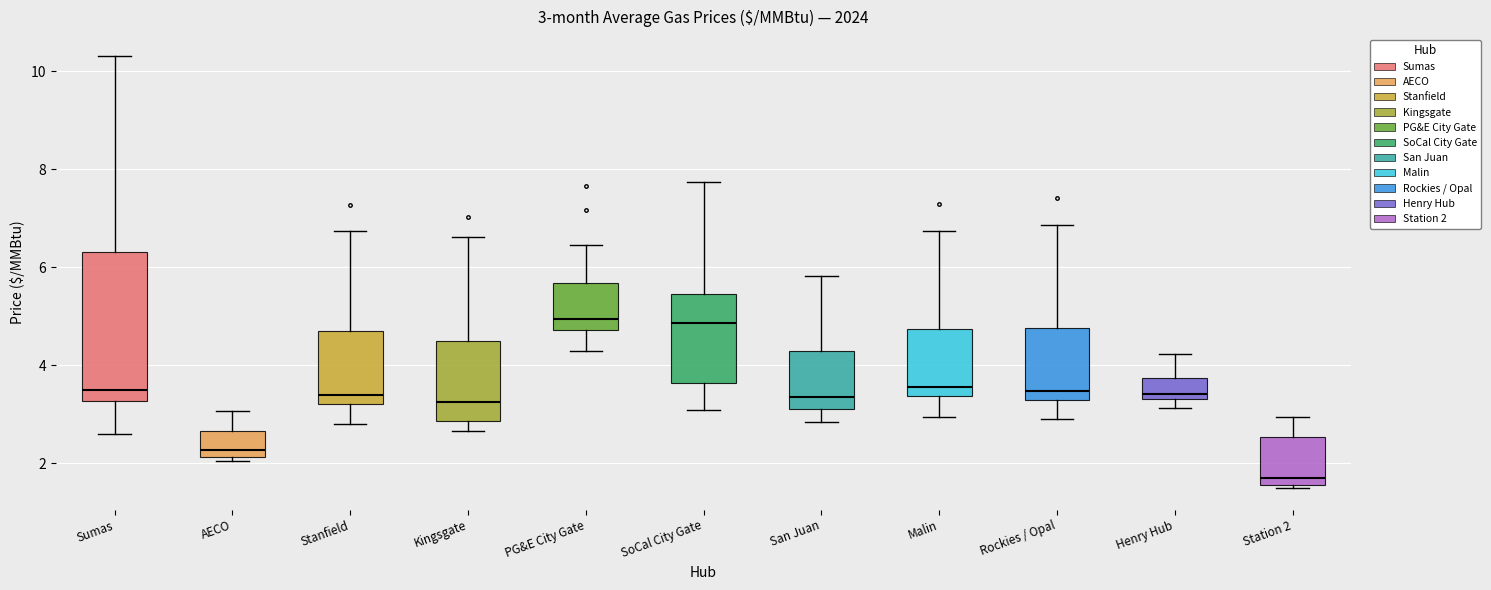

Which box has the lowest median line?

Station 2